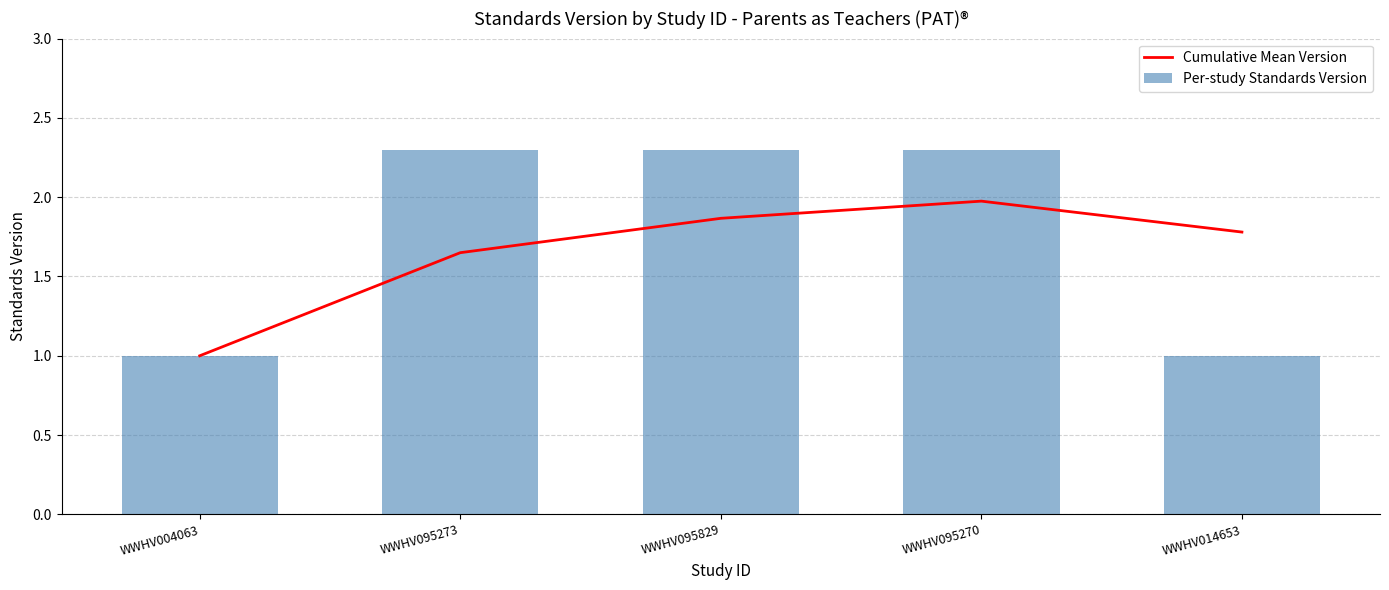

Reading right to left, extract all data points from this chart.

Cumulative Mean Version: 1.8	2.0	1.9	1.6	1.0
Per-study Standards Version: 1.0	2.3	2.3	2.3	1.0